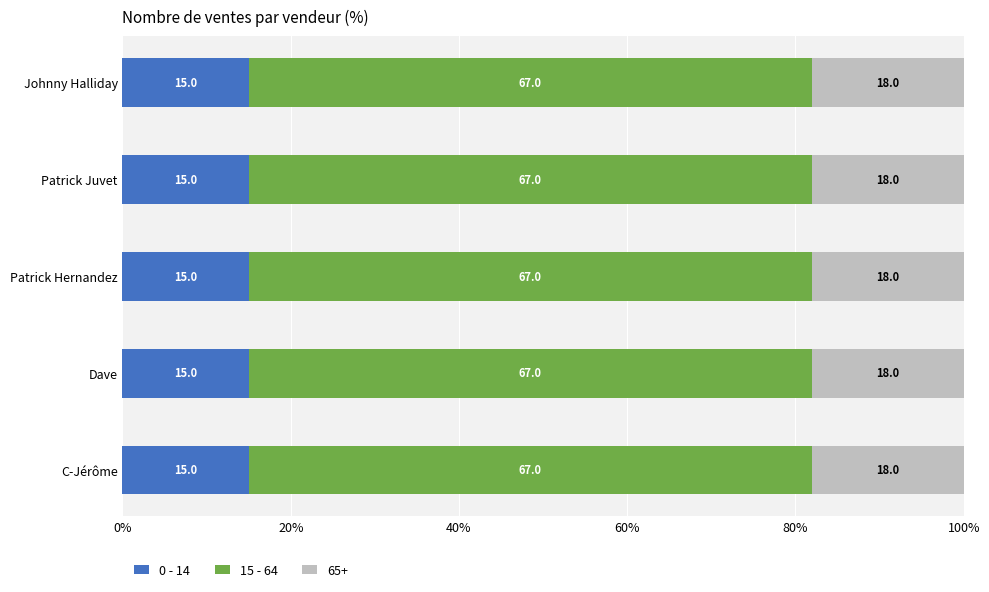

What is the maximum value for 0 - 14?

15